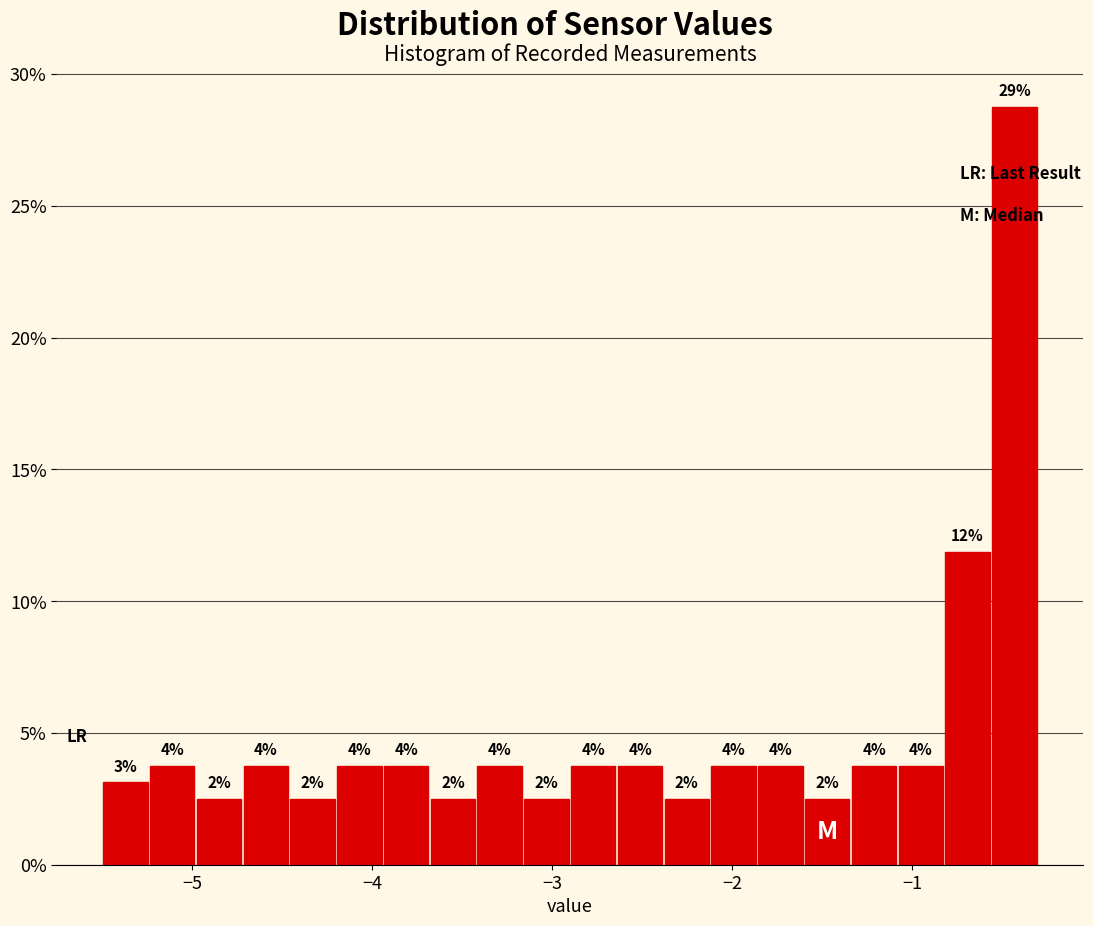

Around what value on the x-axis is the tallest bar? Give the approximate position of its centre, as read against the axis.

-0.4